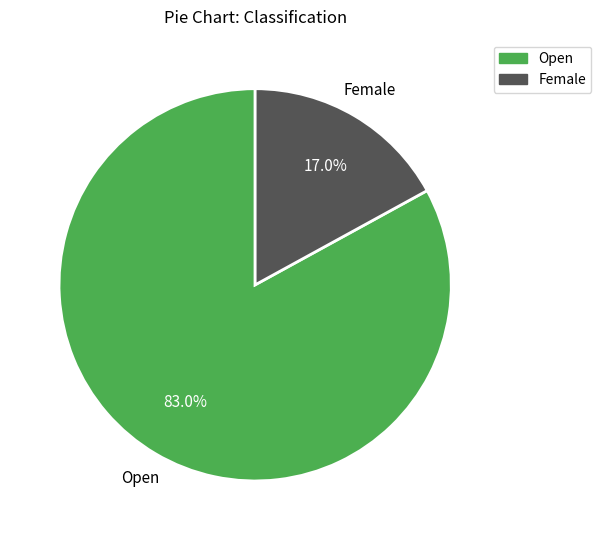

To the nearest percent, what is the combined percentage of Female and Open?

100%